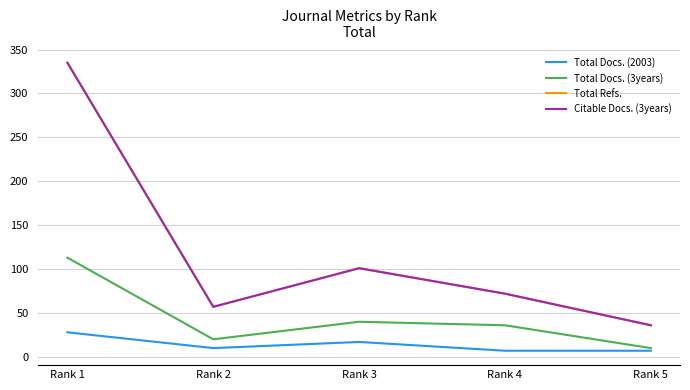

Does the chart have visible grid lines?

Yes